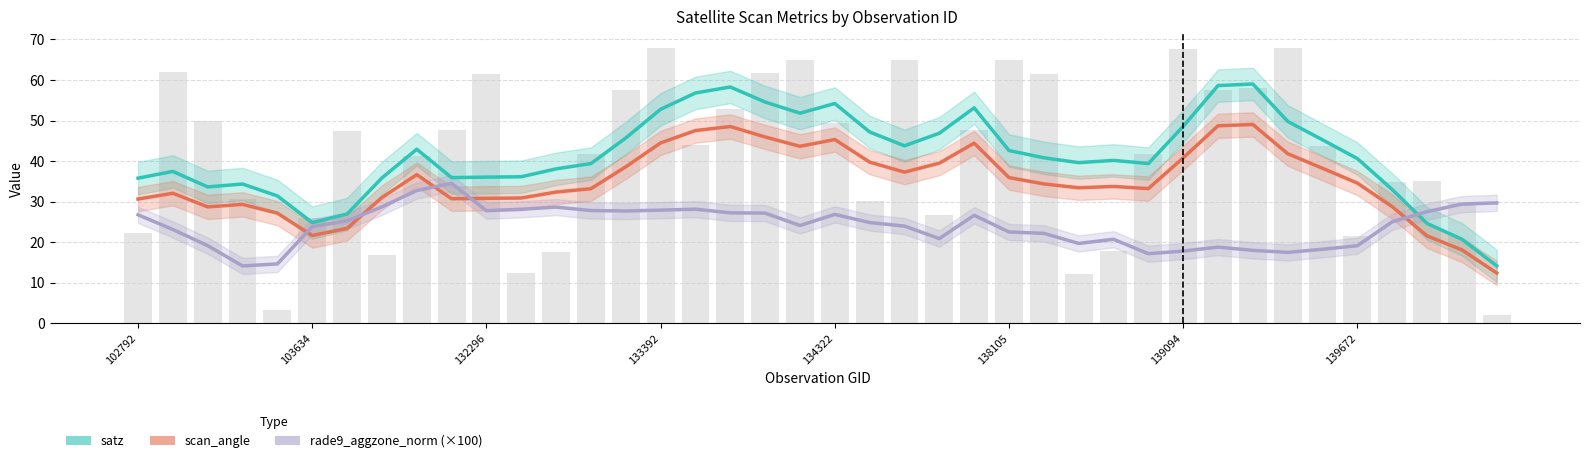

Where is scan_angle nearest to the value 30?

102792